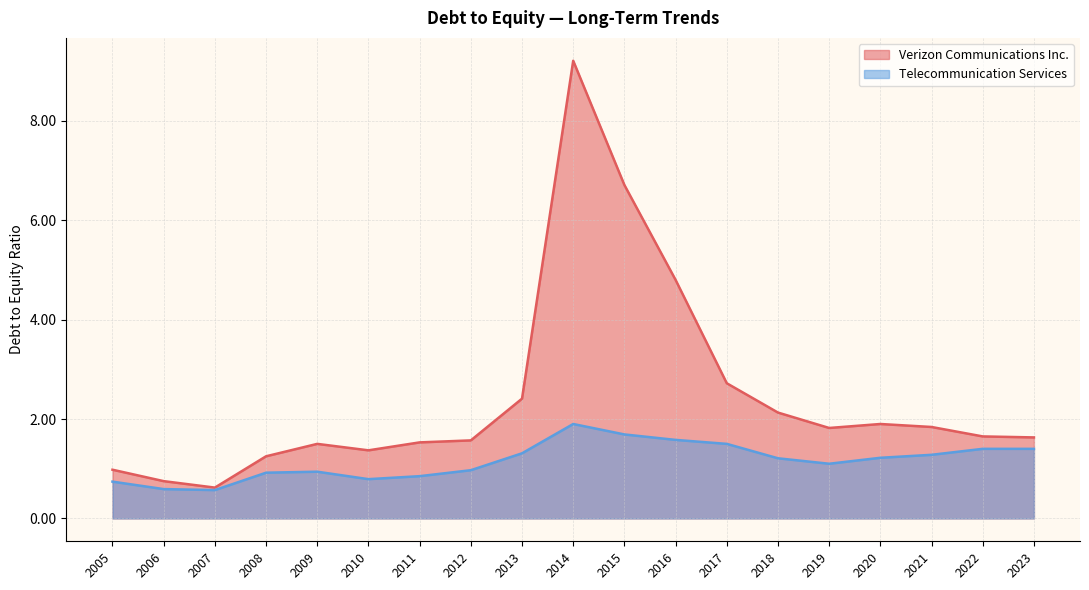

What are all the series names shown in the legend?

Verizon Communications Inc., Telecommunication Services